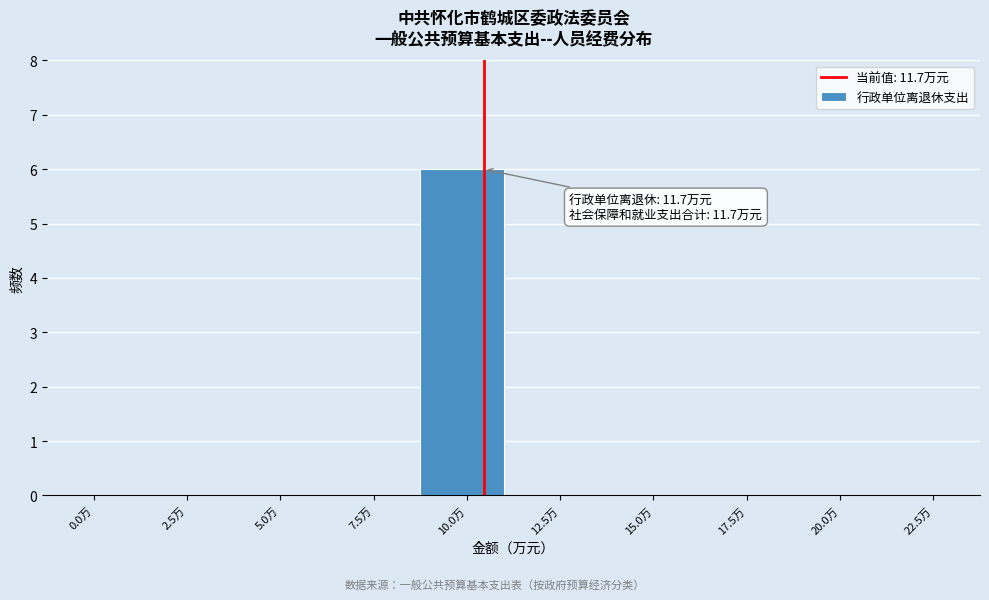

Reading right to left, extract all data points from this chart.

22.5万=0	20.0万=0	17.5万=0	15.0万=0	12.5万=0	10.0万=6	7.5万=0	5.0万=0	2.5万=0	0.0万=0